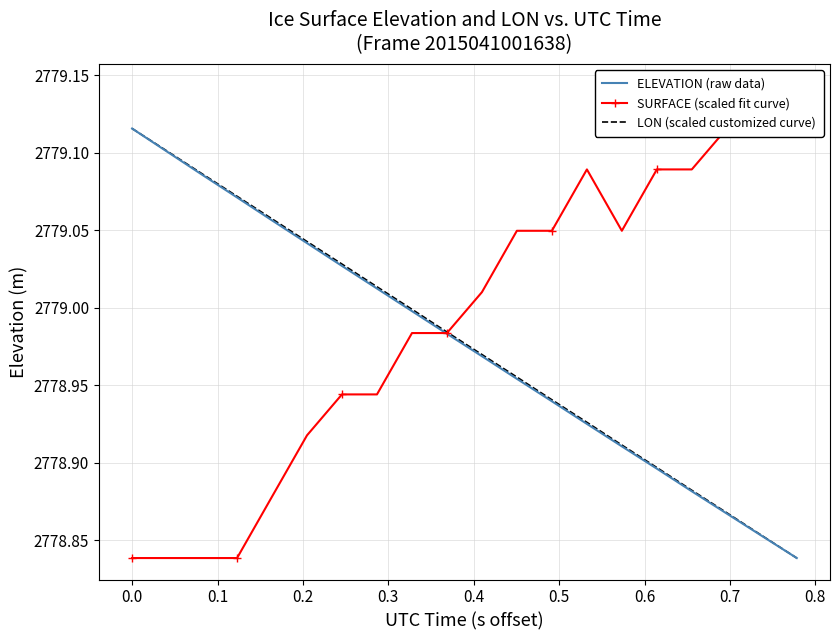

What is the sum of all LON (scaled customized curve) values?

55579.5